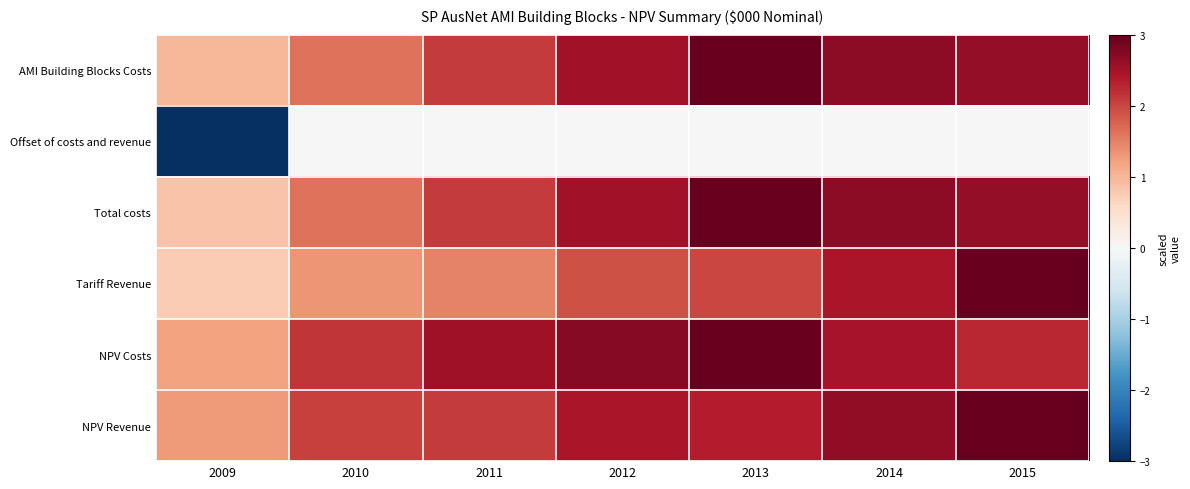

At which category is the sum across all series the highest?

2015